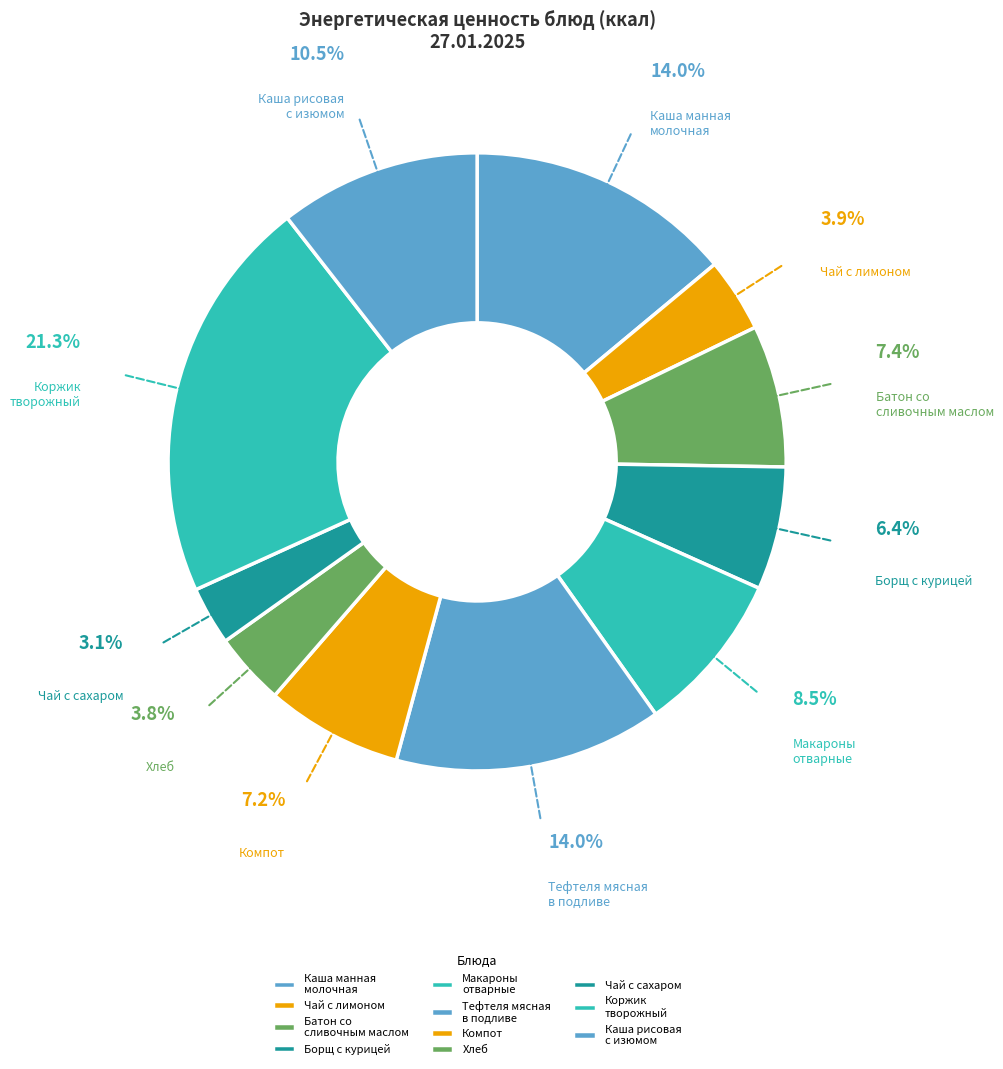

To the nearest percent, what is the difference between the Тефтеля мясная в подливе and Каша рисовая с изюмом slice percentages?

3%